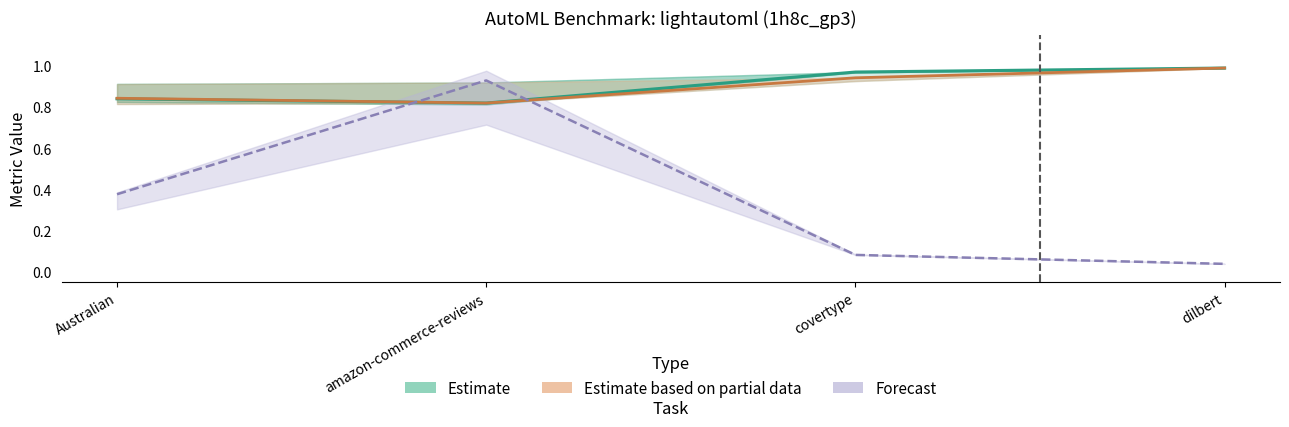

What is the lowest value of the Accuracy (Estimate) series?

0.8